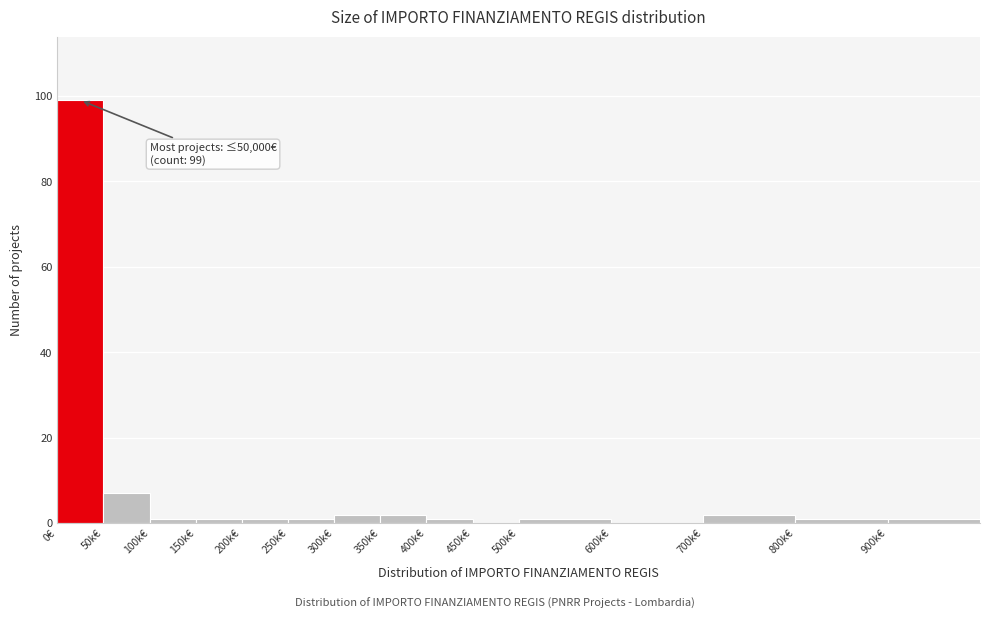

Reading left to right, what are all the values shown in this chart?

0€=99	50k€=7	100k€=1	150k€=1	200k€=1	250k€=1	300k€=2	350k€=2	400k€=1	450k€=0	500k€=1	600k€=0	700k€=2	800k€=1	900k€=1